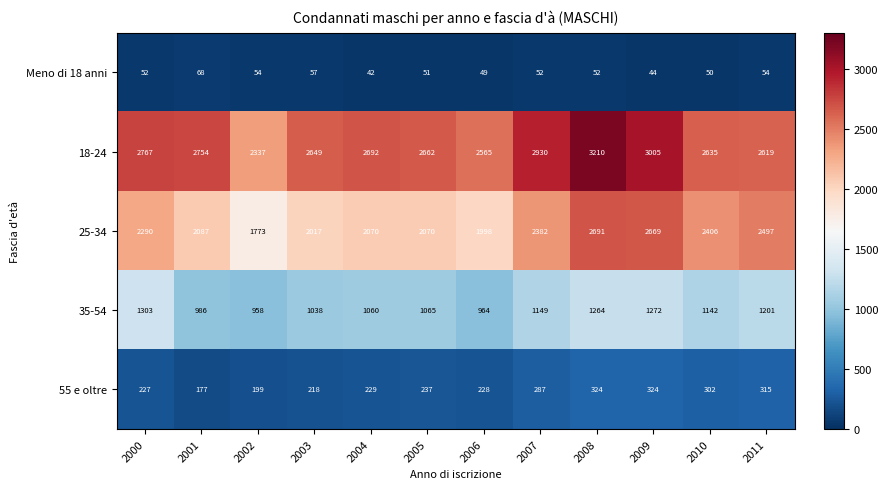

Which series changed the most between 2003 and 2009?

25-34